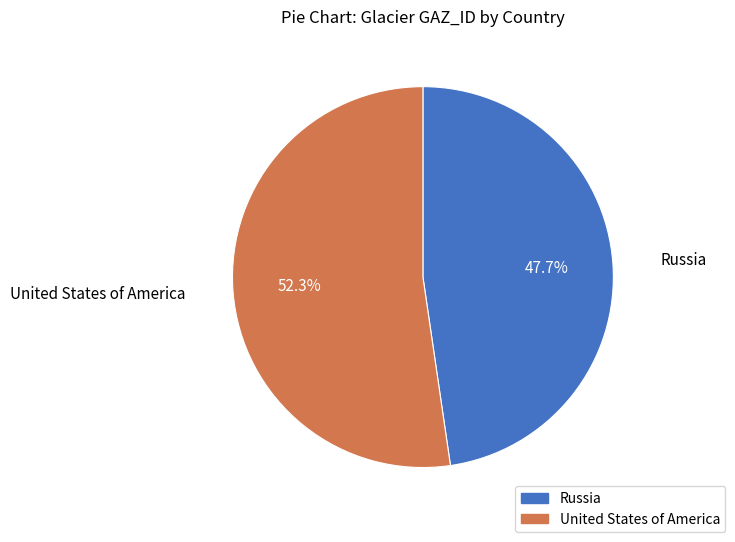

To the nearest percent, what is the difference between the largest and smallest slice percentages?

5%